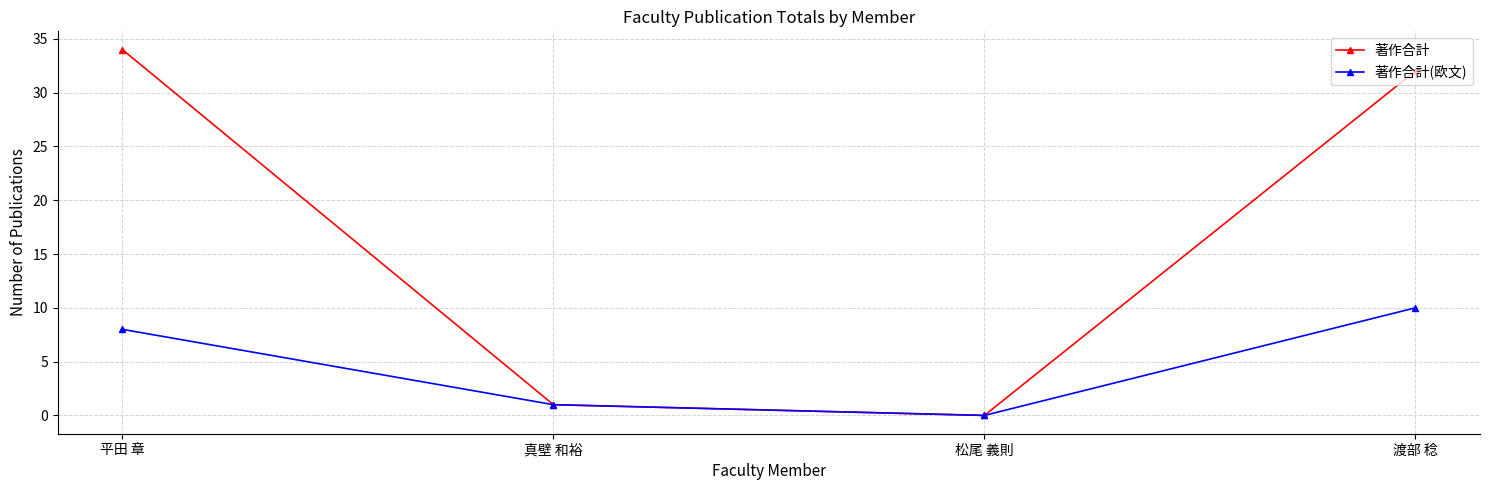

Does the chart display data point markers on the line(s)?

Yes